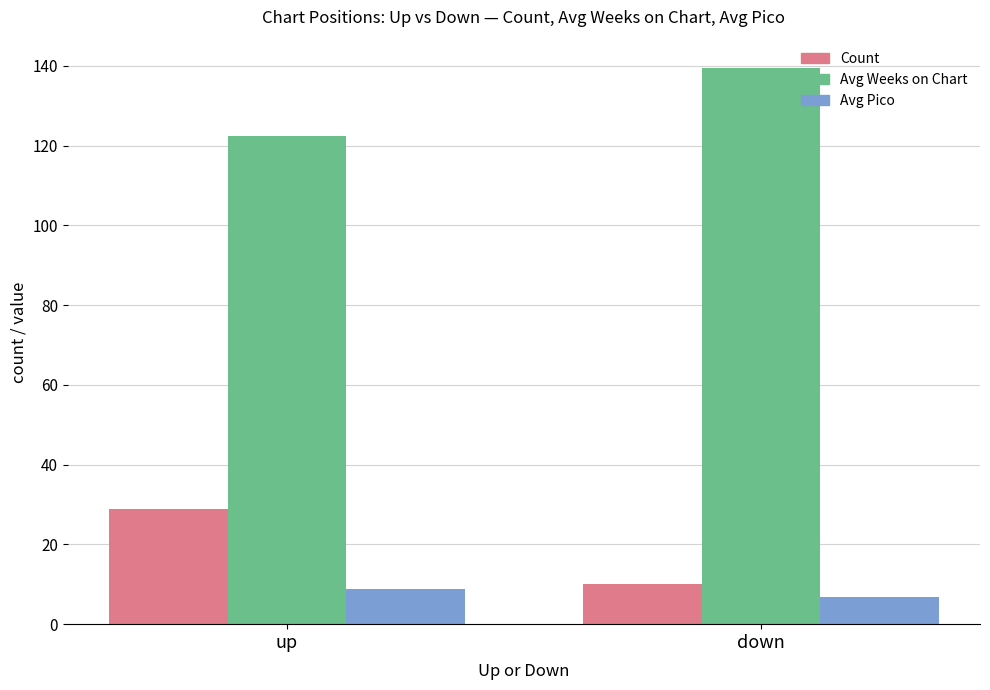

What are all the series names shown in the legend?

Count, Avg Weeks on Chart, Avg Pico